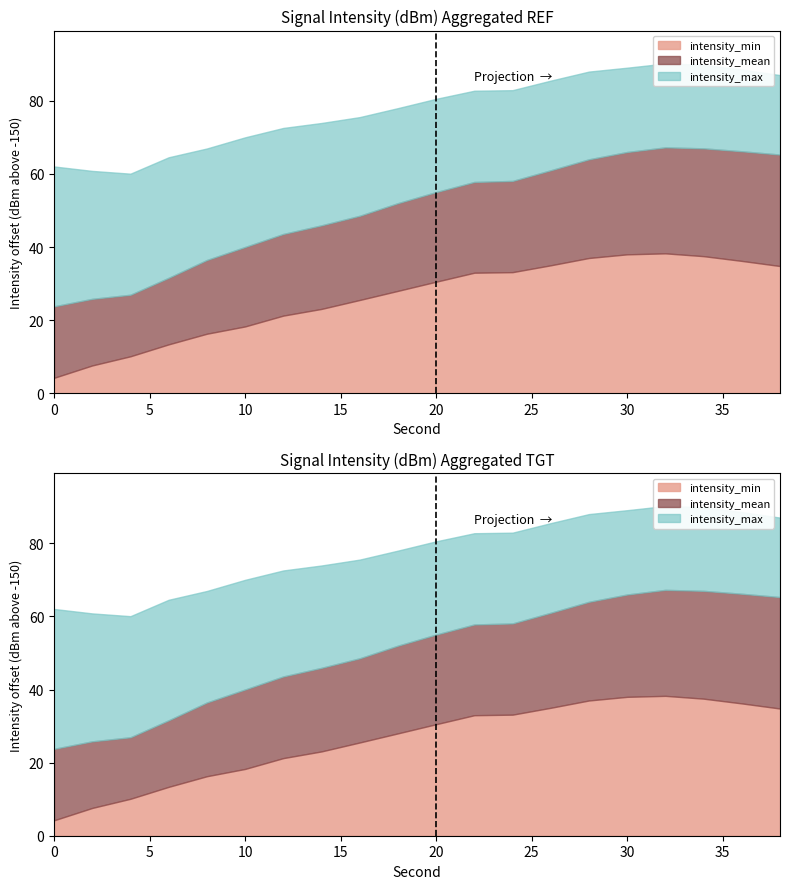

What is the minimum value shown in the chart?

4.2